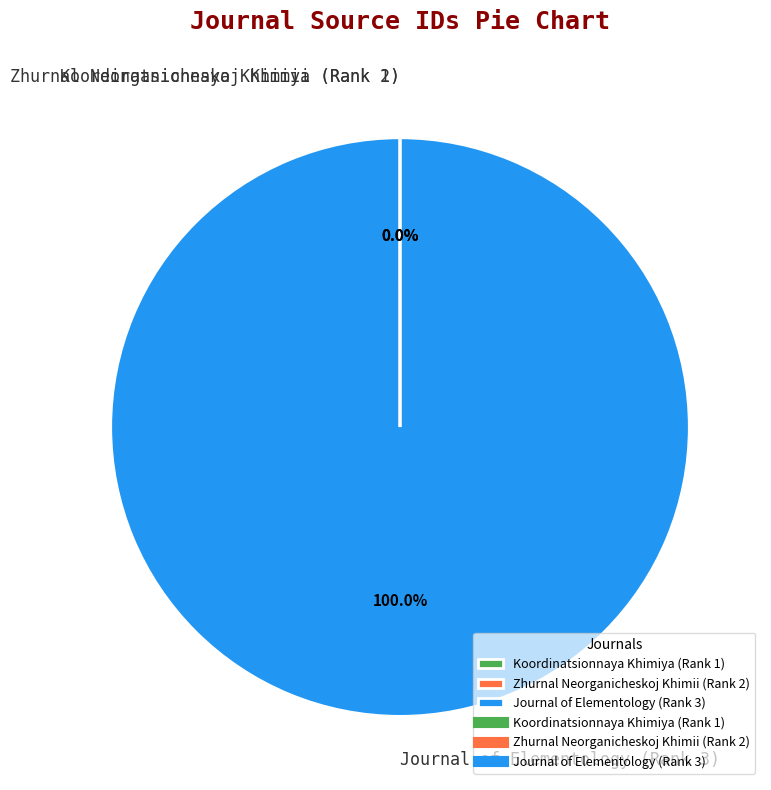

Which category has the biggest portion of the pie?

Journal of Elementology (Rank 3)